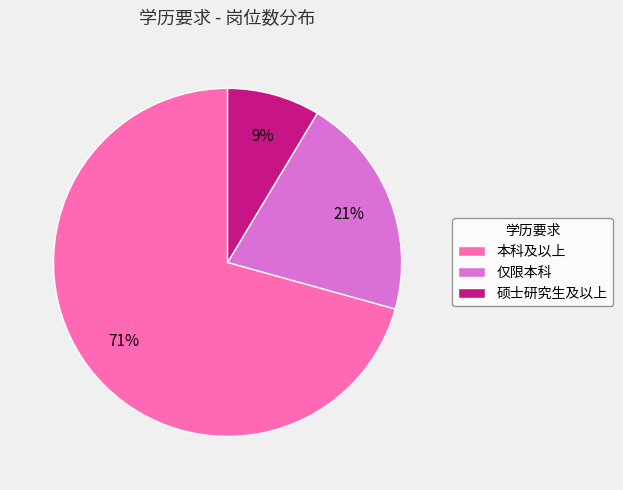

Between 本科及以上 and 仅限本科, which is larger?

本科及以上